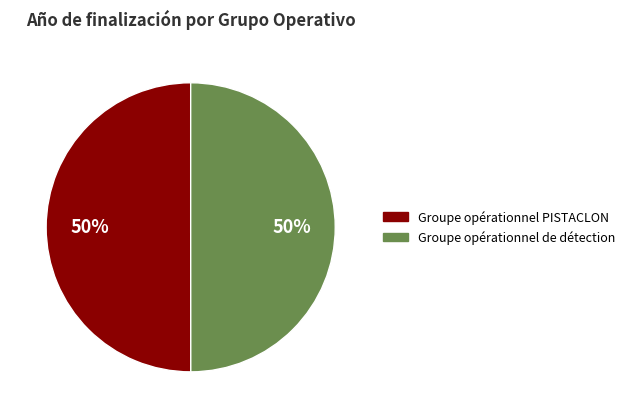

To the nearest percent, what is the combined percentage of Groupe opérationnel de détection and Groupe opérationnel PISTACLON?

100%